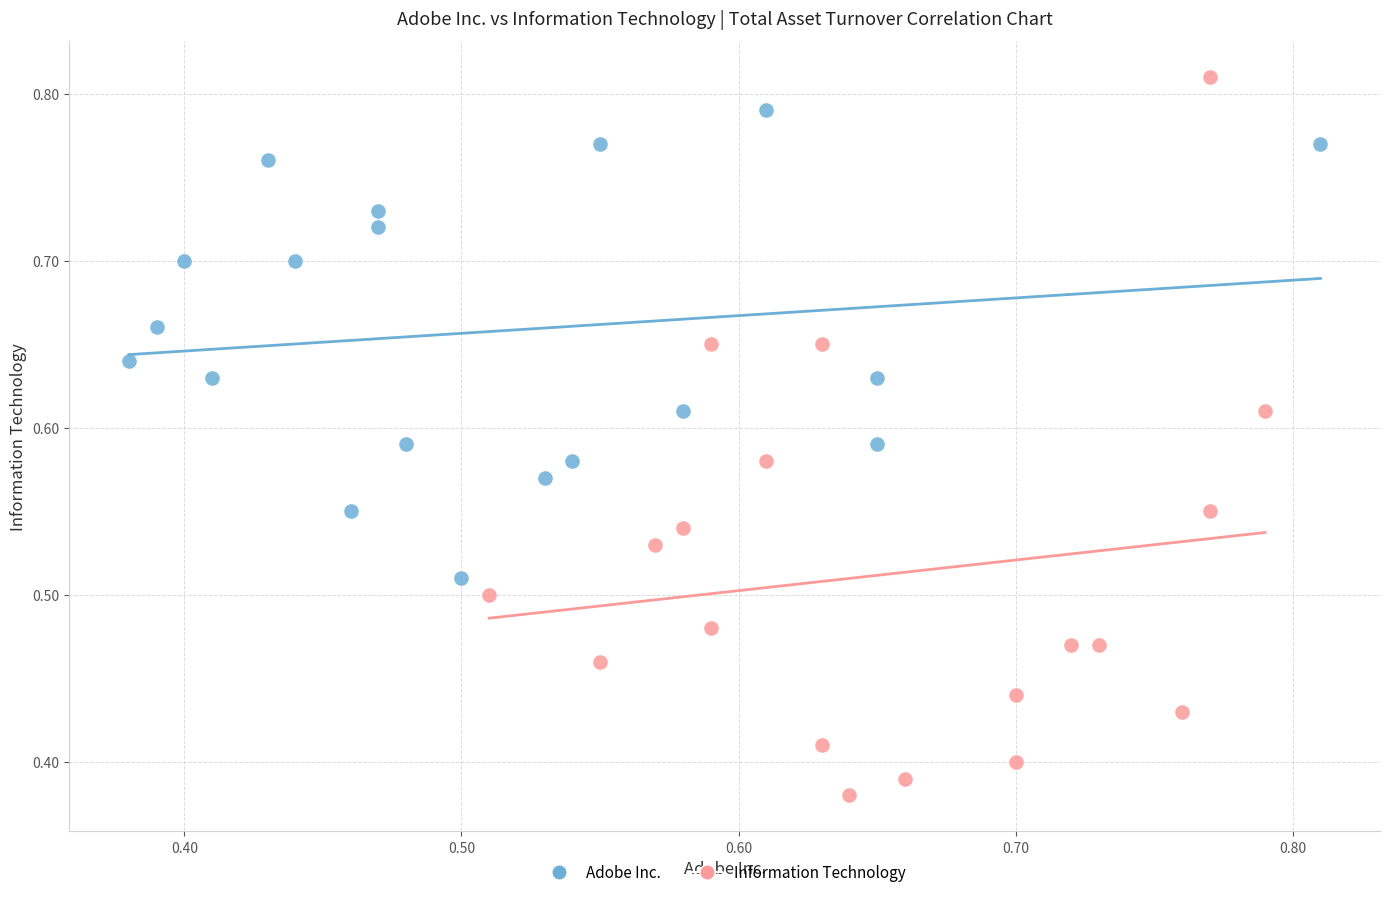

Which series has the largest Y range (max minus min)?

Information Technology